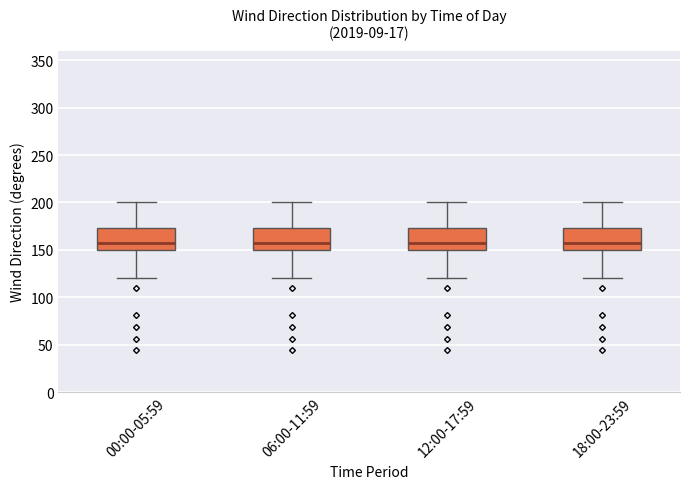

Reading left to right, transcribe this box plot: for each box, give where its median line is, the range the box spans, and where its two whiskers end, as read against the y-axis. The values are not printed on the chart, so give them approximately, as read against the axis.

00:00-05:59: median 155, box 150 to 175, whiskers 120 to 200
06:00-11:59: median 155, box 150 to 175, whiskers 120 to 200
12:00-17:59: median 155, box 150 to 175, whiskers 120 to 200
18:00-23:59: median 155, box 150 to 175, whiskers 120 to 200